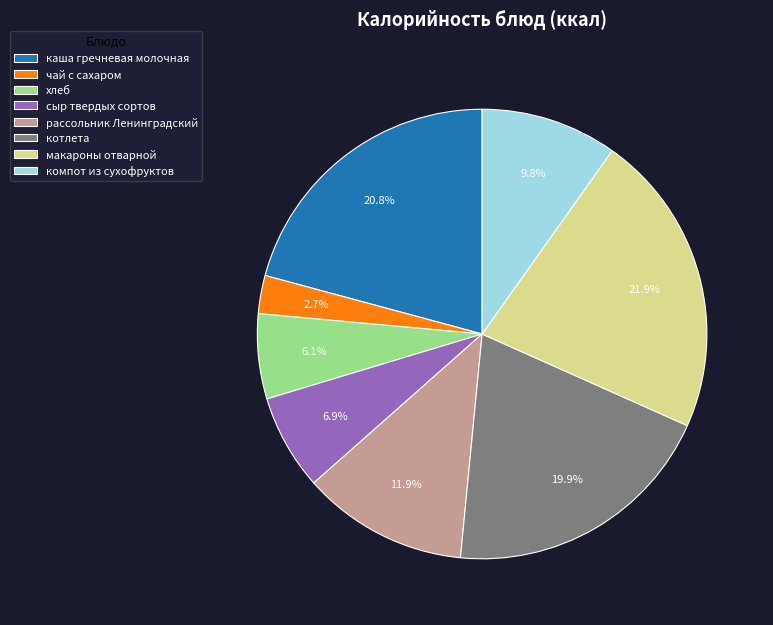

Which category has the smallest portion of the pie?

чай с сахаром